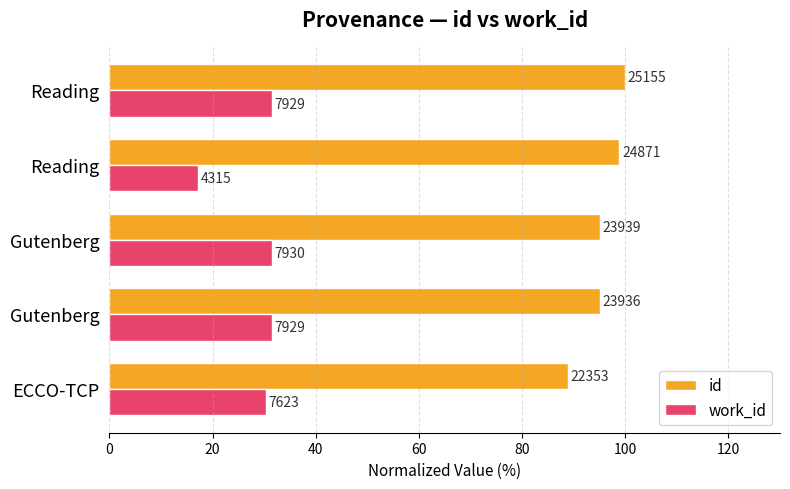

What is the average value of the work_id series?

28.4